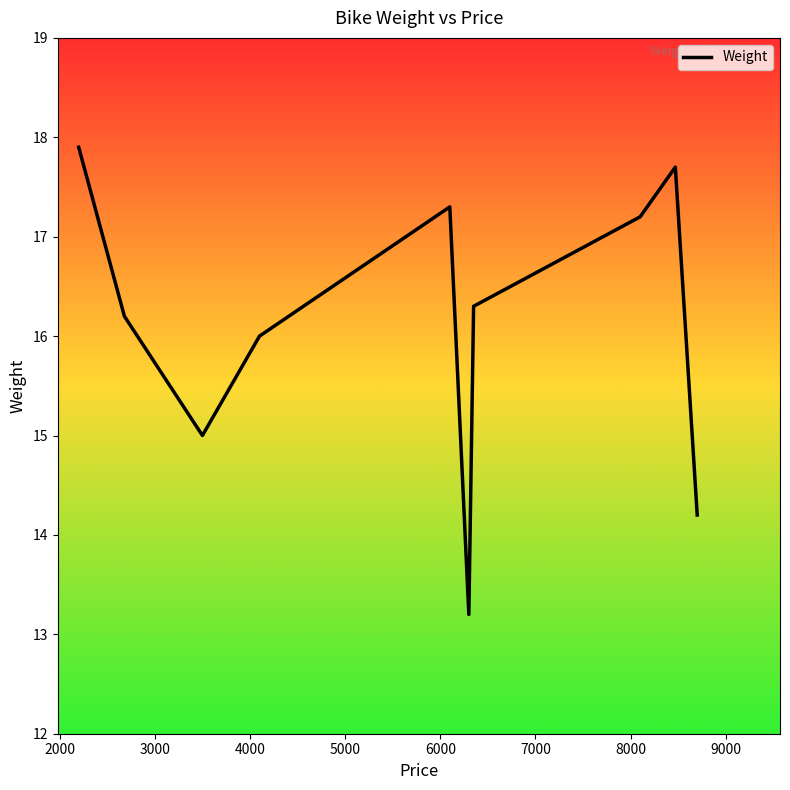

What is the greatest value displayed?

17.9